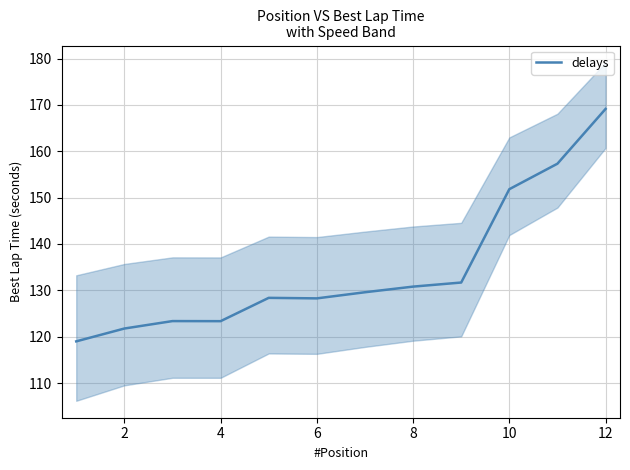

True or false: delays has a value of 300.3 at 12.

False